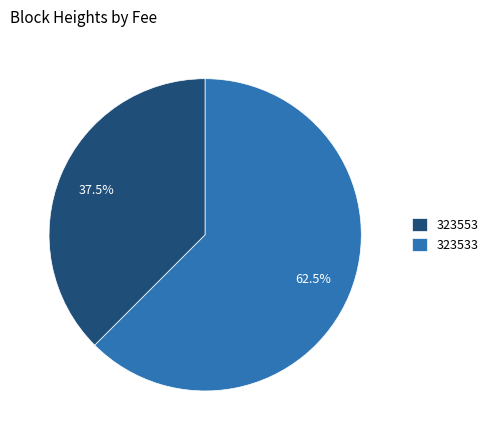

Which category accounts for the majority?

323533